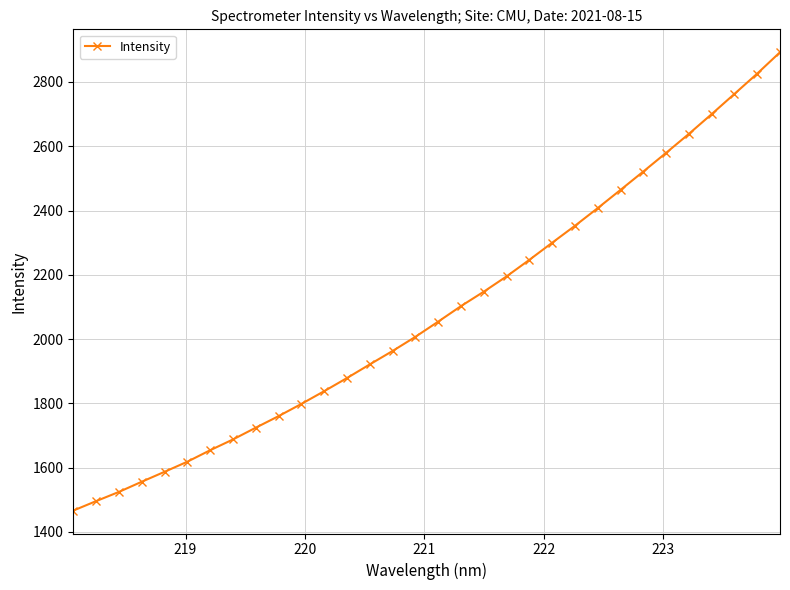

What is the average value?

2083.7